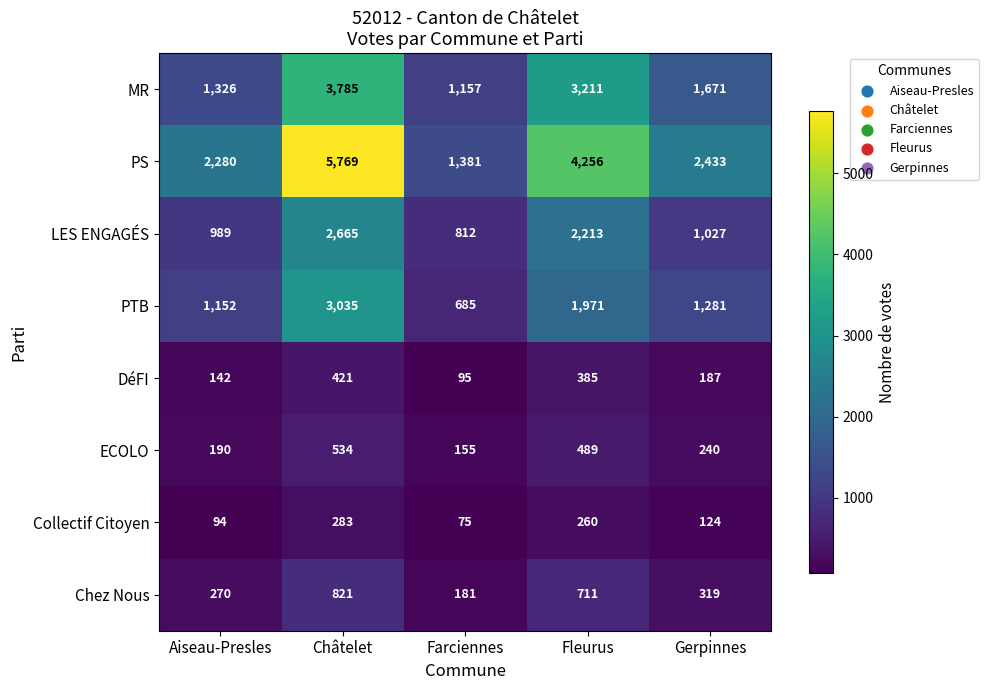

Where is PS nearest to the value 3575?

Fleurus